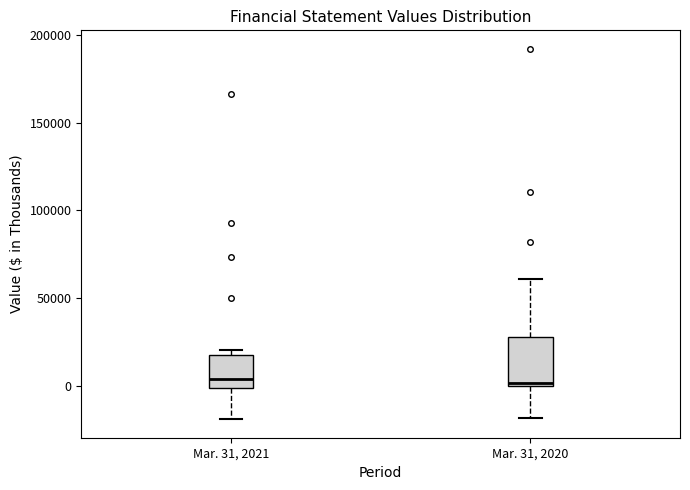

Reading left to right, transcribe this box plot: for each box, give where its median line is, the range the box spans, and where its two whiskers end, as read against the y-axis. The values are not printed on the chart, so give them approximately, as read against the axis.

Mar. 31, 2021: median 5000, box 0 to 20000, whiskers -20000 to 20000 (just above the box's upper edge)
Mar. 31, 2020: median 0 (just above the box's lower edge), box 0 to 30000, whiskers -20000 to 60000